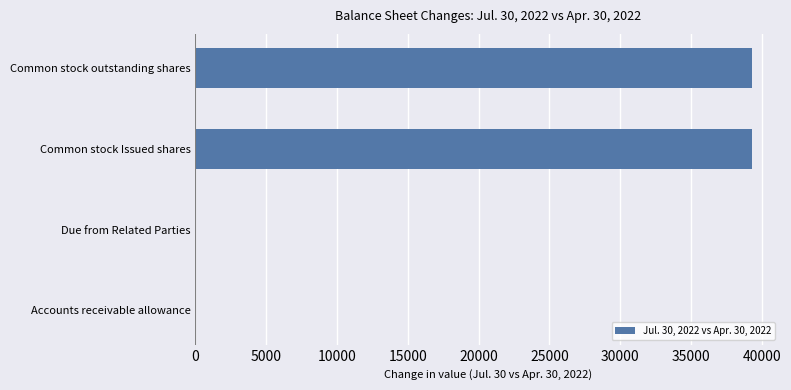

How many distinct data groups are displayed?

1